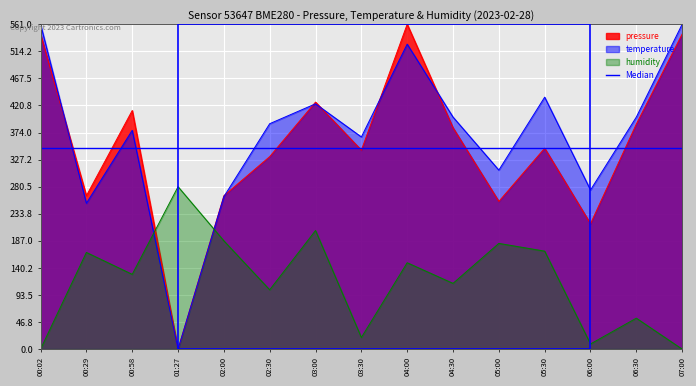

True or false: pressure has more than 1 points higher than both neighbors.

True